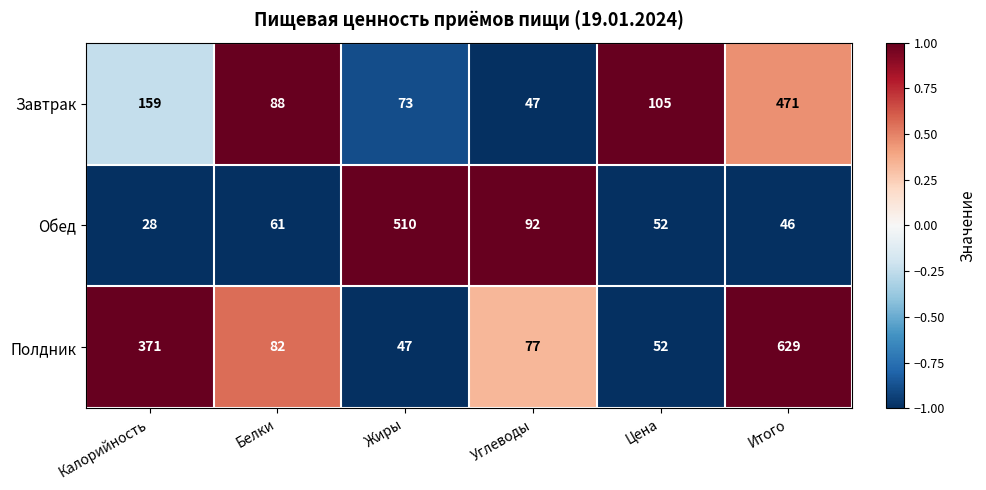

What is the average value of the Полдник series?

210